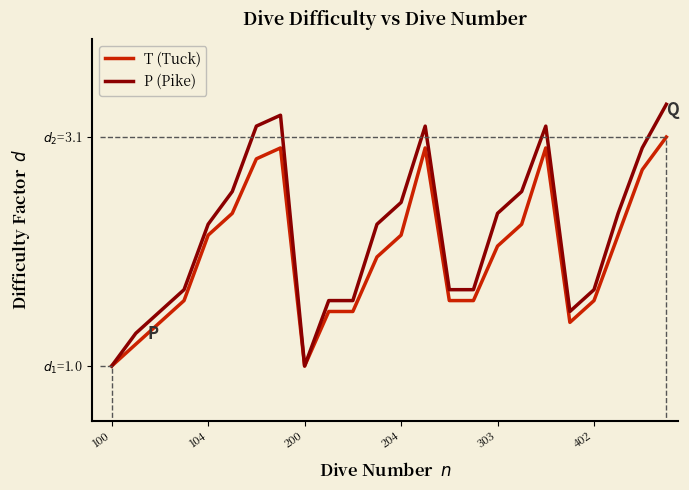

At which category does P (Pike) reach its first local valley?

200